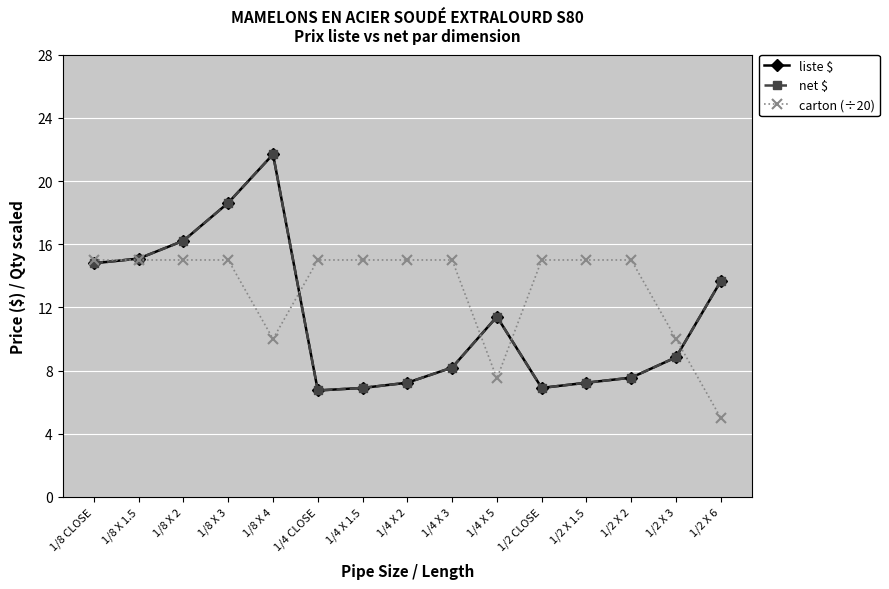

Is this an area chart (filled region under the line)?

No